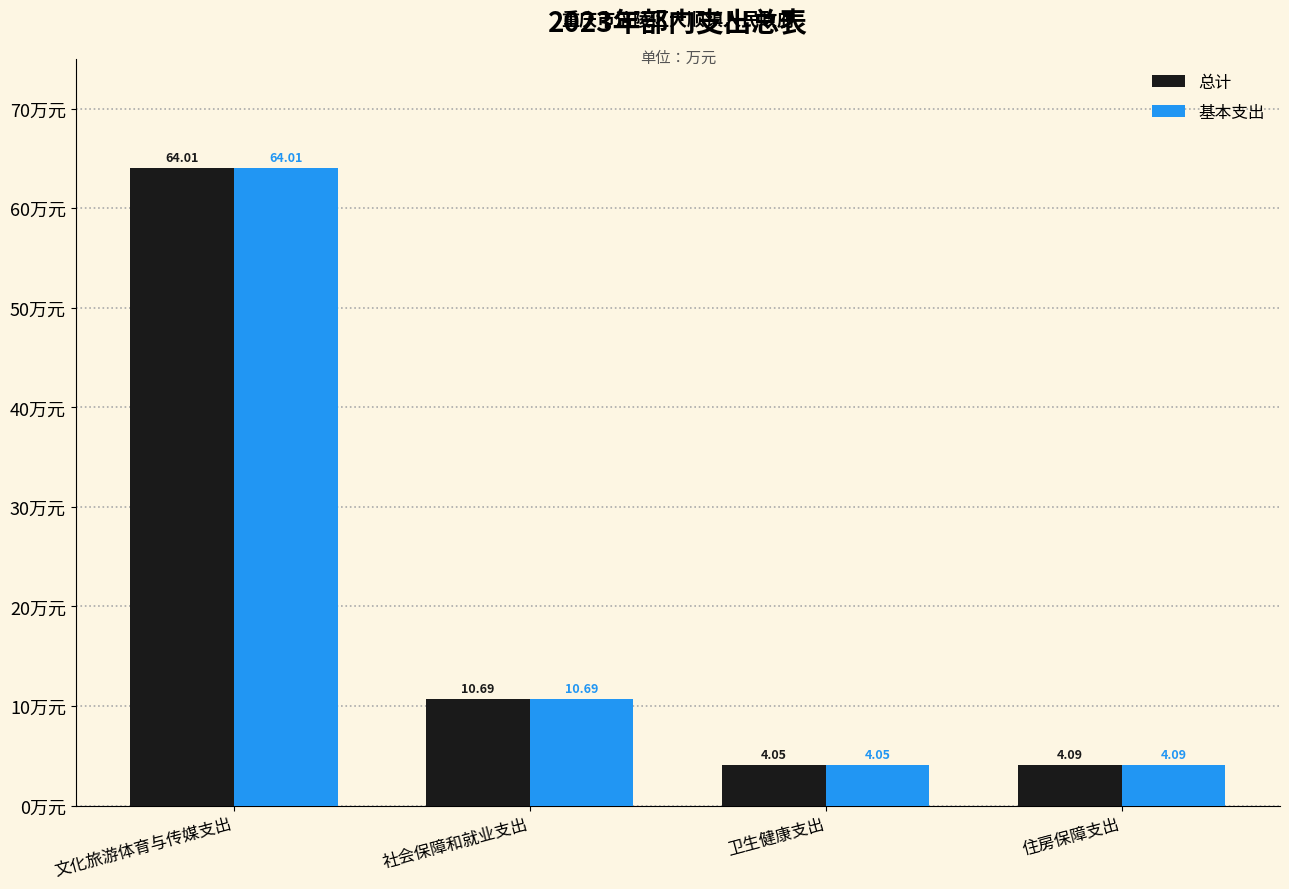

What is the average value of the 基本支出 series?

20.7